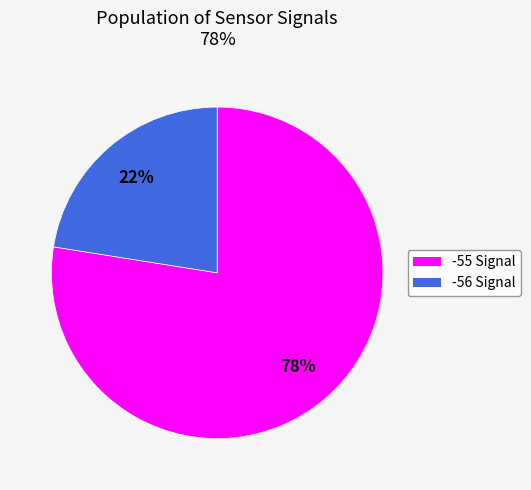

How many slices are in this pie chart?

2